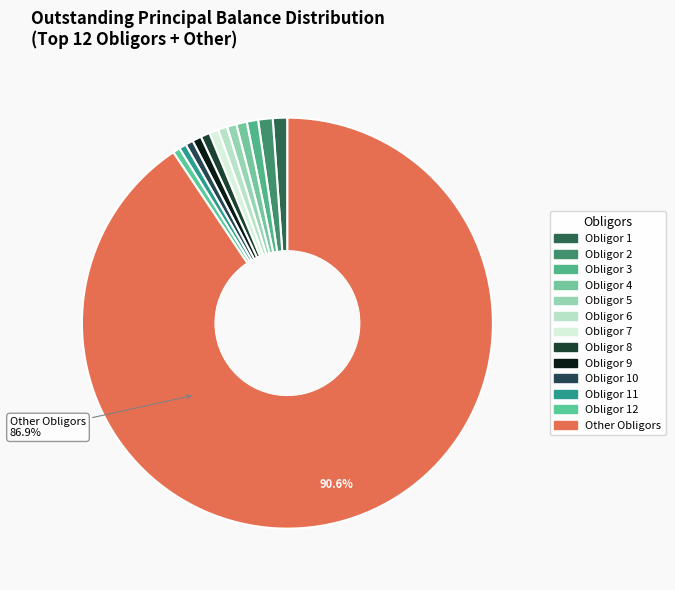

What is the smallest slice in the pie chart?

Obligor 12